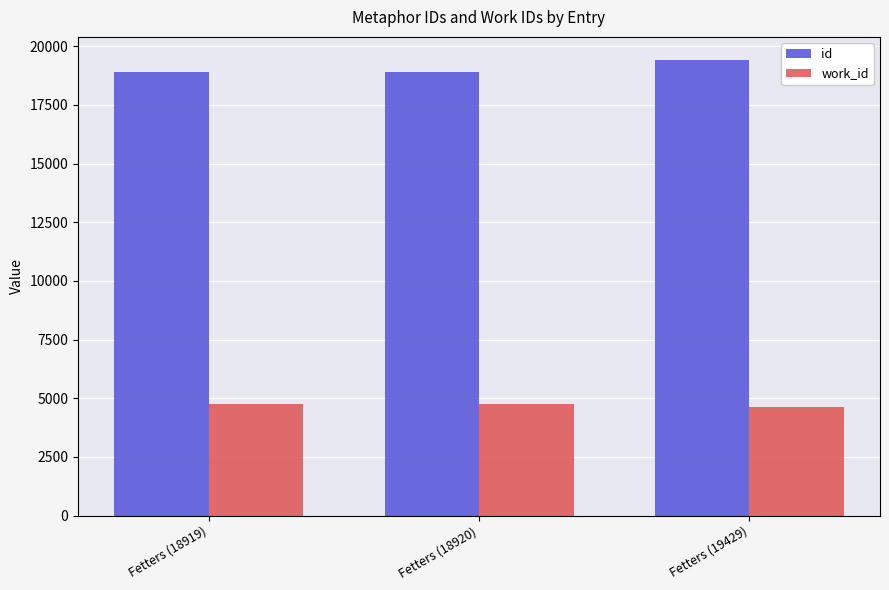

Is the value of work_id at Fetters (19429) greater than the value of id at Fetters (18919)?

No